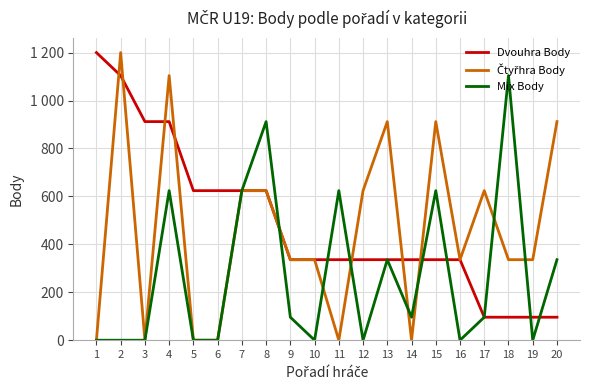

Does the chart display data point markers on the line(s)?

No